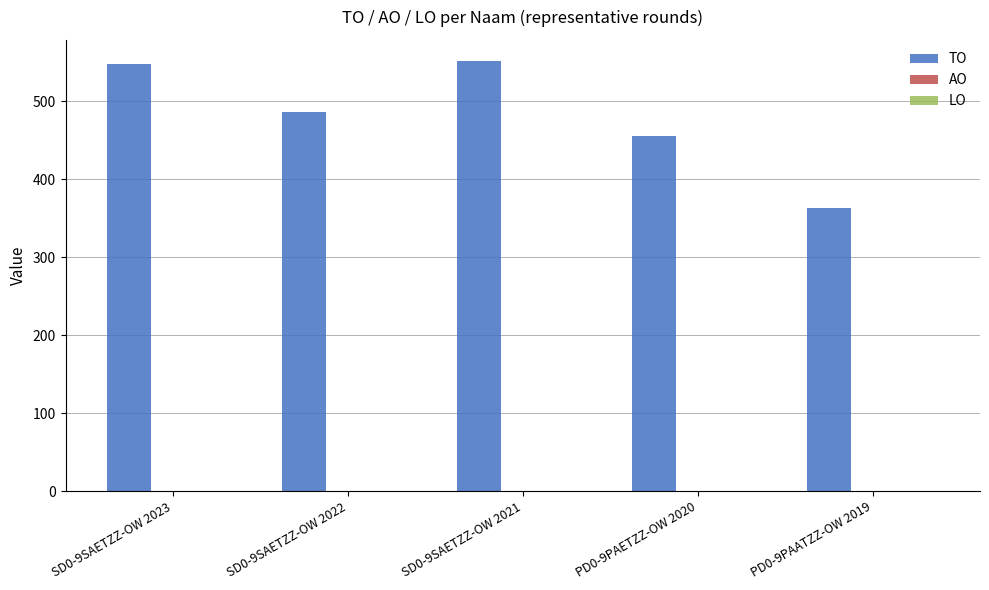

True or false: the data shows 486 at SD0-9SAETZZ-OW 2022.

True